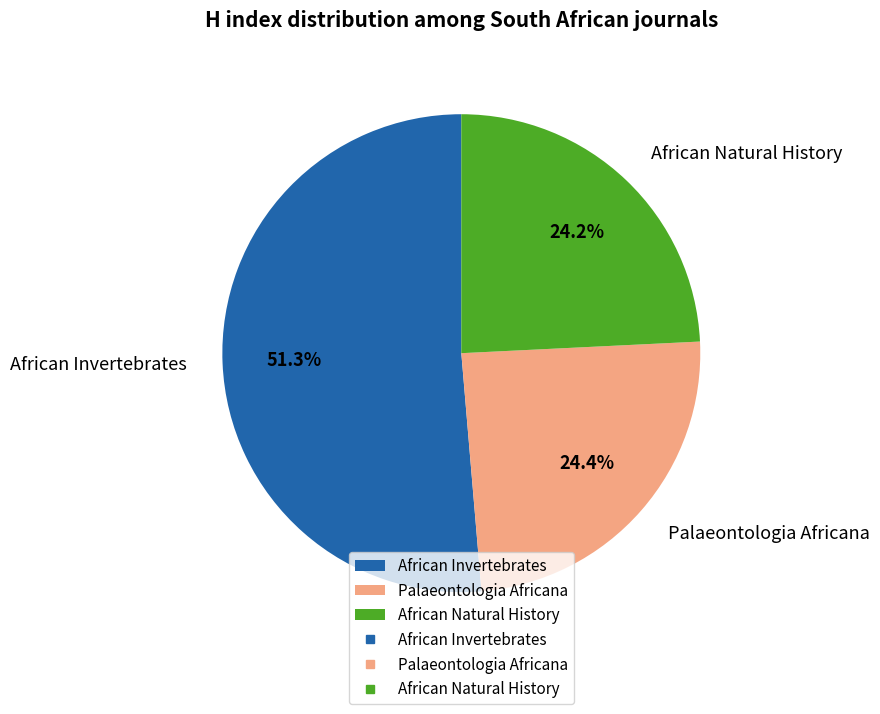

Between African Natural History and African Invertebrates, which is larger?

African Invertebrates